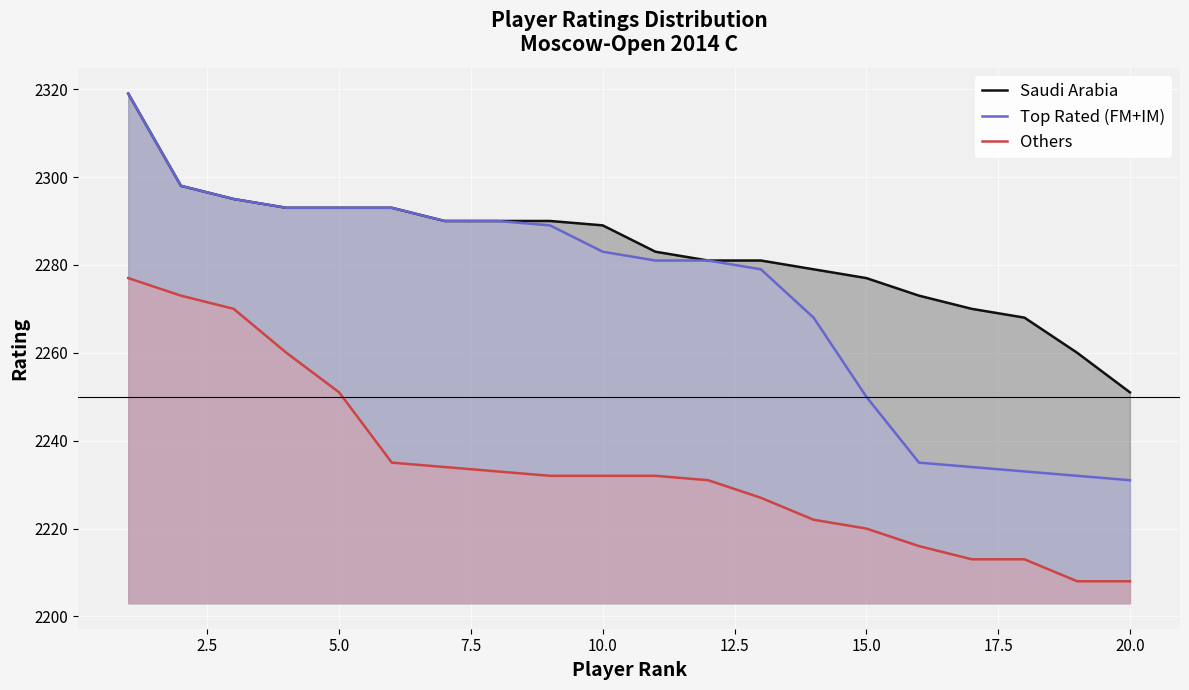

Rank the series by their average value, from lowest to highest.

Others, Top Rated (FM+IM), Saudi Arabia